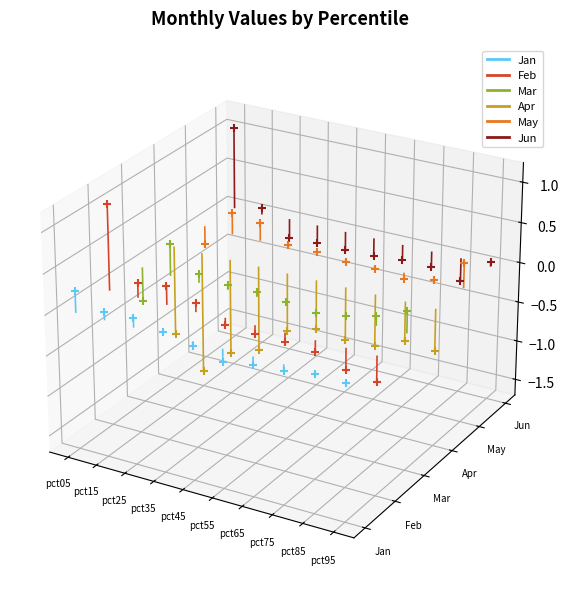

What are all the series names shown in the legend?

Jan, Feb, Mar, Apr, May, Jun